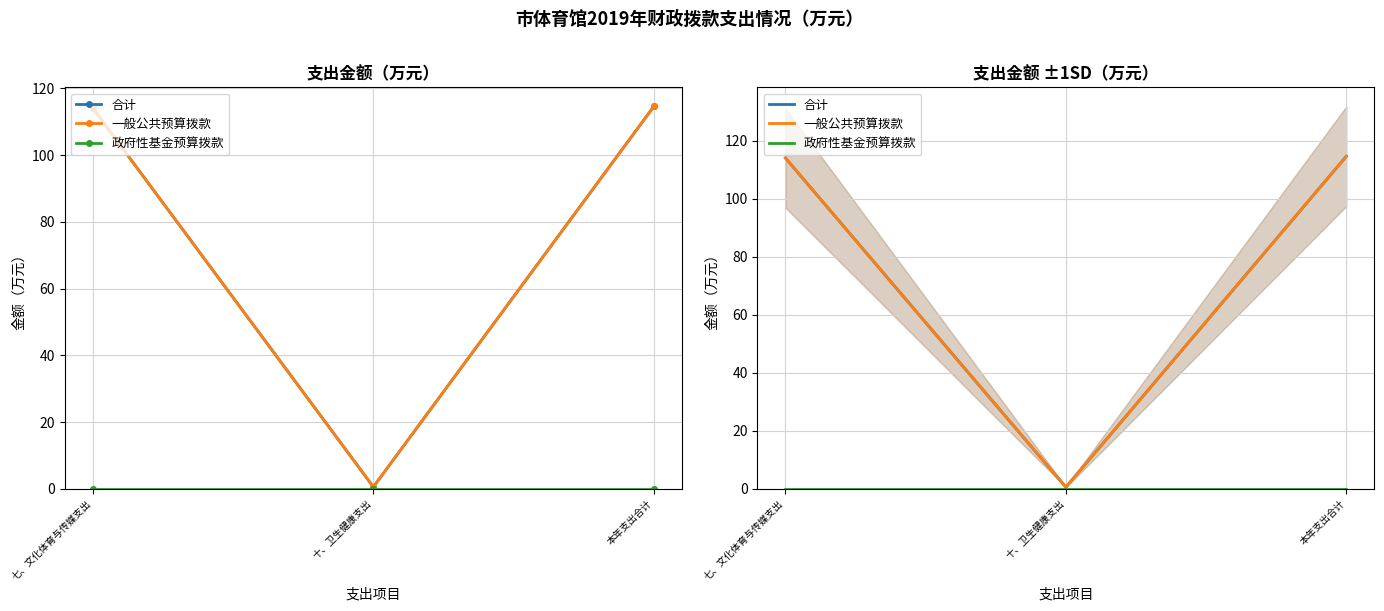

Where is 合计 nearest to the value 57?

十、卫生健康支出